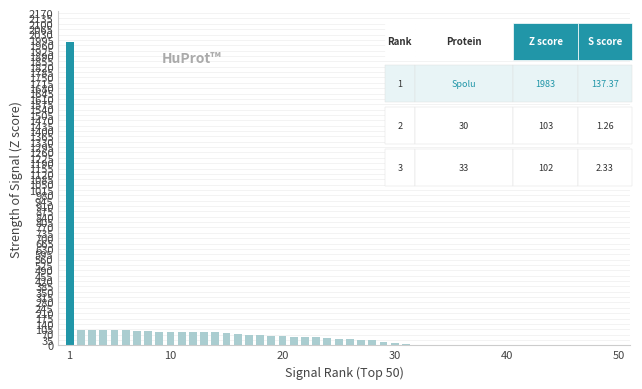

What is the maximum value shown in the chart?

1983